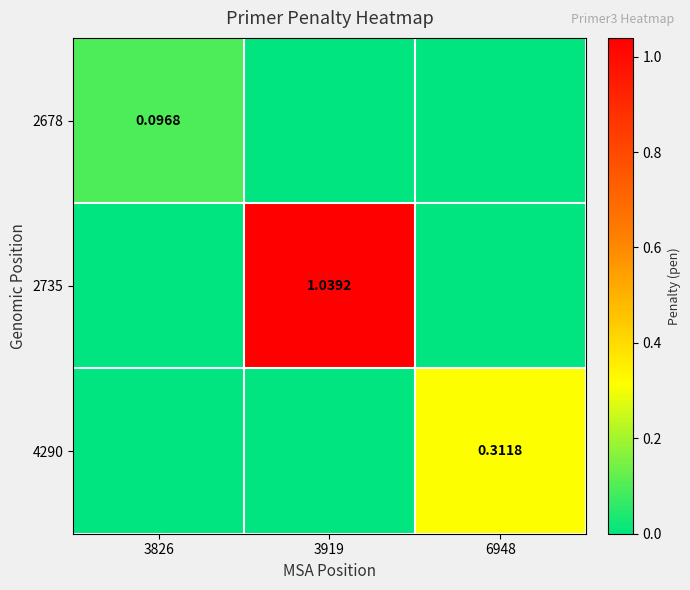

The value of 4290 at 6948 is 0.3. True or false?

True